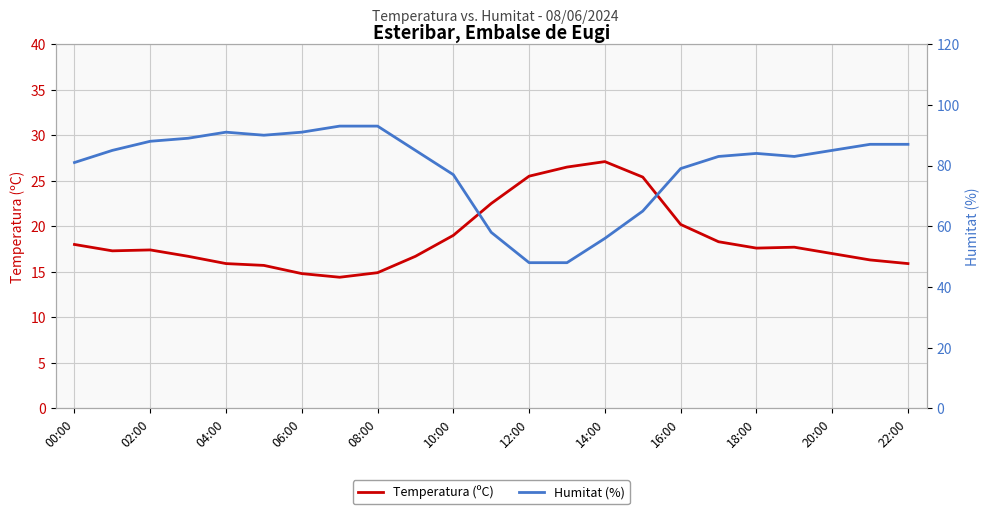

The Temperatura (ºC) series shows 39.3 at 22:00. True or false?

False